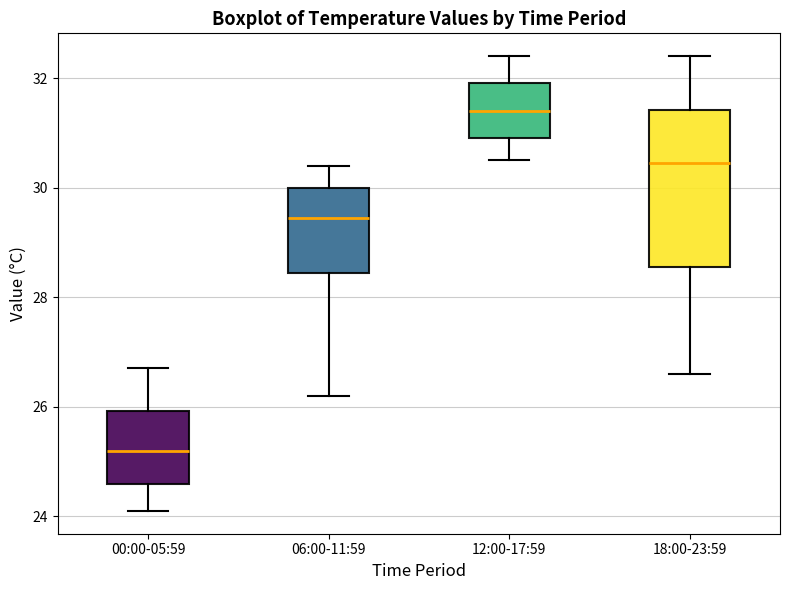

Reading left to right, read every box against the y-axis: the position of its median line, the range the box covers, and the ends of its whiskers. The values are not printed on the chart, so give them approximately, as read against the axis.

00:00-05:59: median 25.2, box 24.6 to 26.0, whiskers 24.2 to 26.8
06:00-11:59: median 29.4, box 28.4 to 30.0, whiskers 26.2 to 30.4
12:00-17:59: median 31.4, box 31.0 to 32.0, whiskers 30.6 to 32.4
18:00-23:59: median 30.4, box 28.6 to 31.4, whiskers 26.6 to 32.4